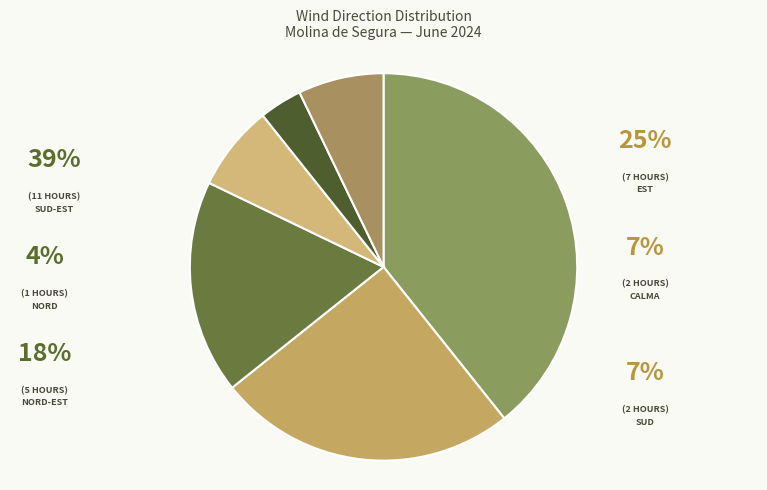

To the nearest percent, what is the average slice percentage?

17%